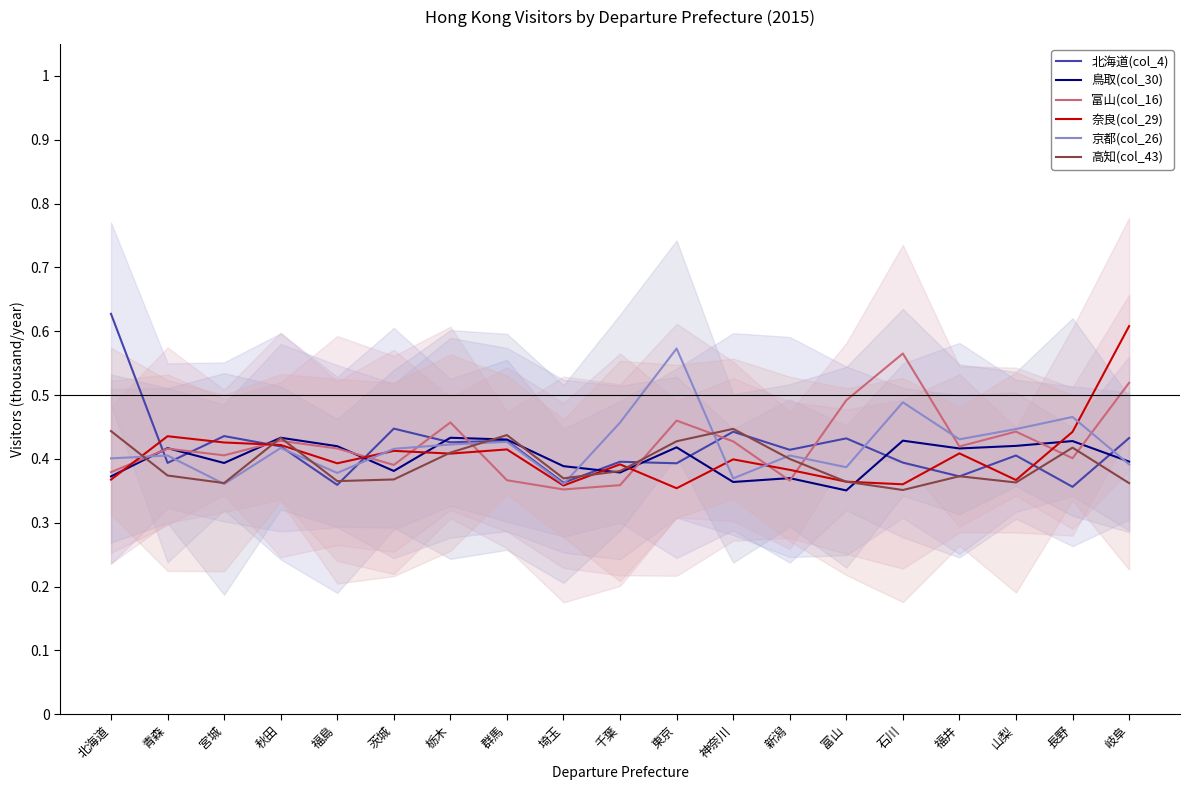

True or false: 高知(col_43) and 京都(col_26) cross at least once.

True